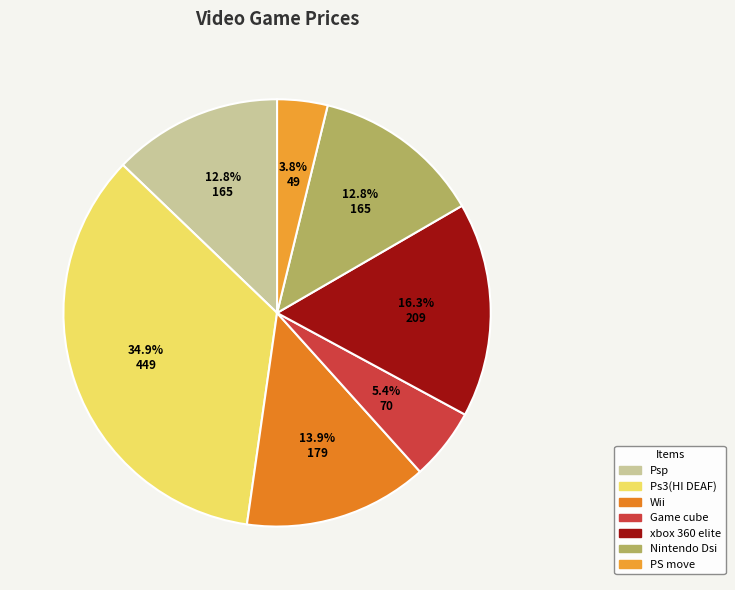

The Psp slice represents 13% of the pie. True or false?

True